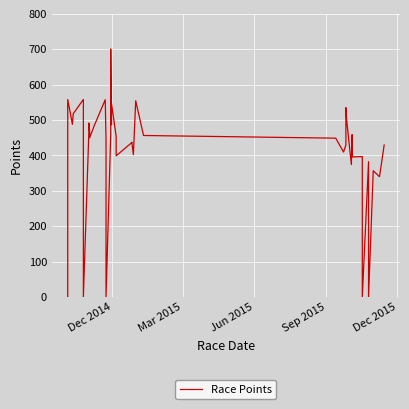

Does the chart display data point markers on the line(s)?

No